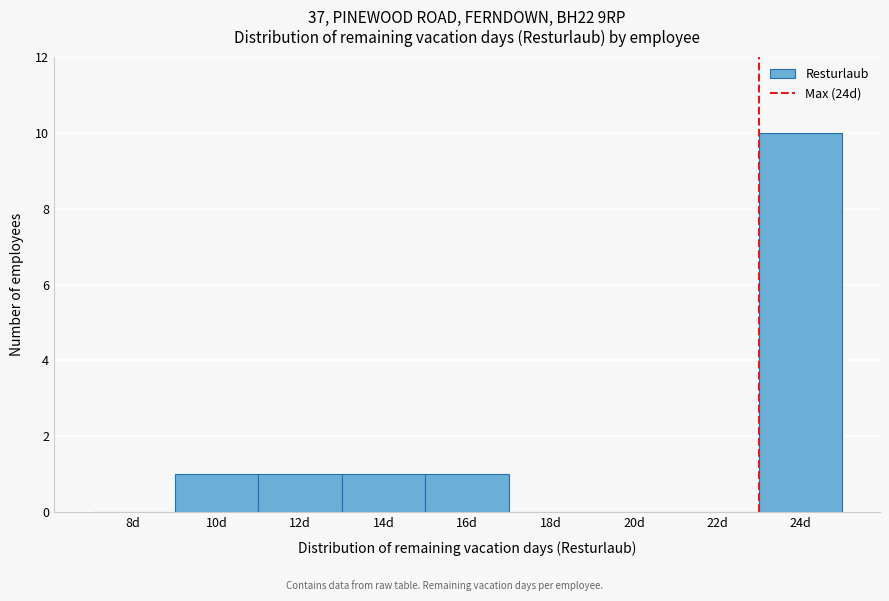

Reading left to right, extract all data points from this chart.

8d=0	10d=1	12d=1	14d=1	16d=1	18d=0	20d=0	22d=0	24d=10